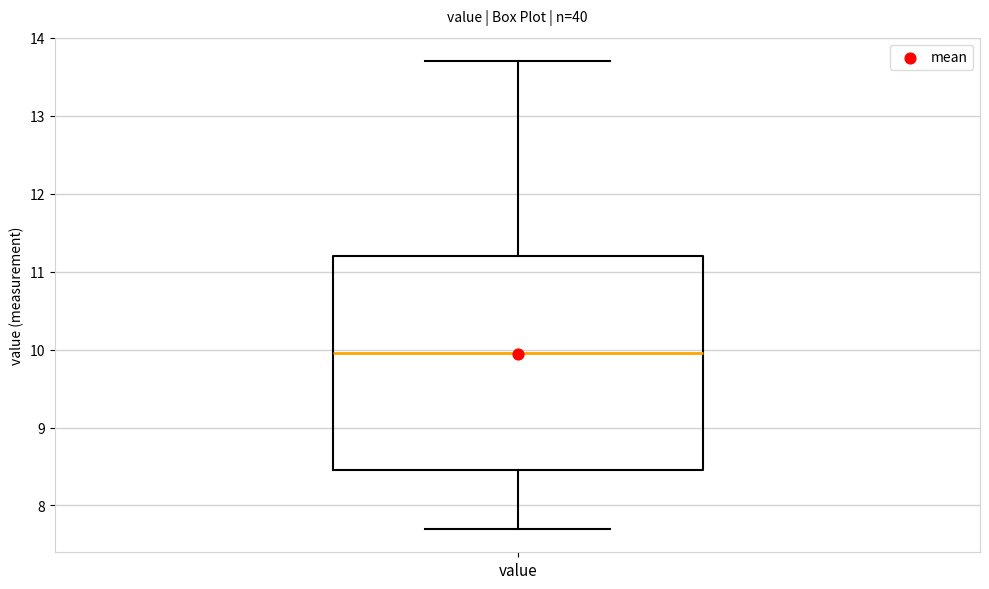

Read this box plot against the y-axis: the position of the median line, the range covered by the box, and the ends of both whiskers. The values are not printed on the chart, so give them approximately, as read against the axis.

median 10.0, box 8.5 to 11.2, whiskers 7.7 to 13.7